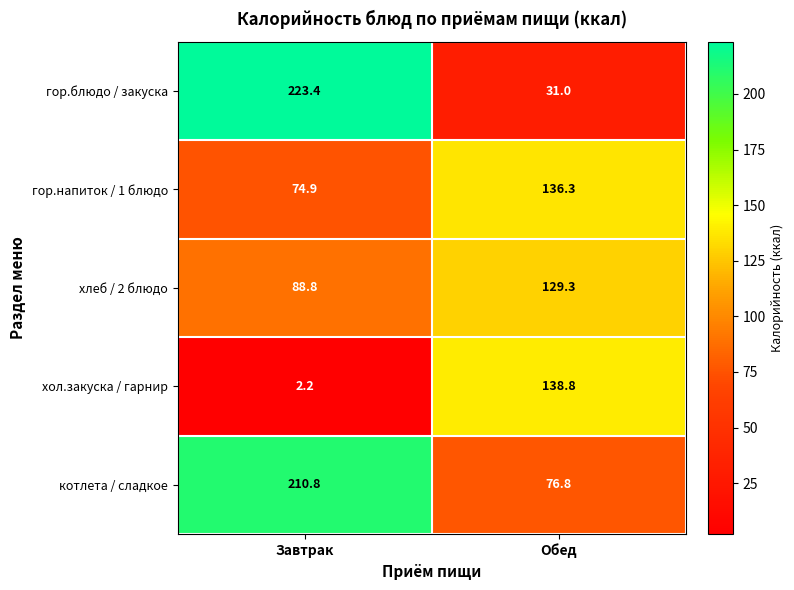

What is the spread (max minus min) of values at Обед?

107.8